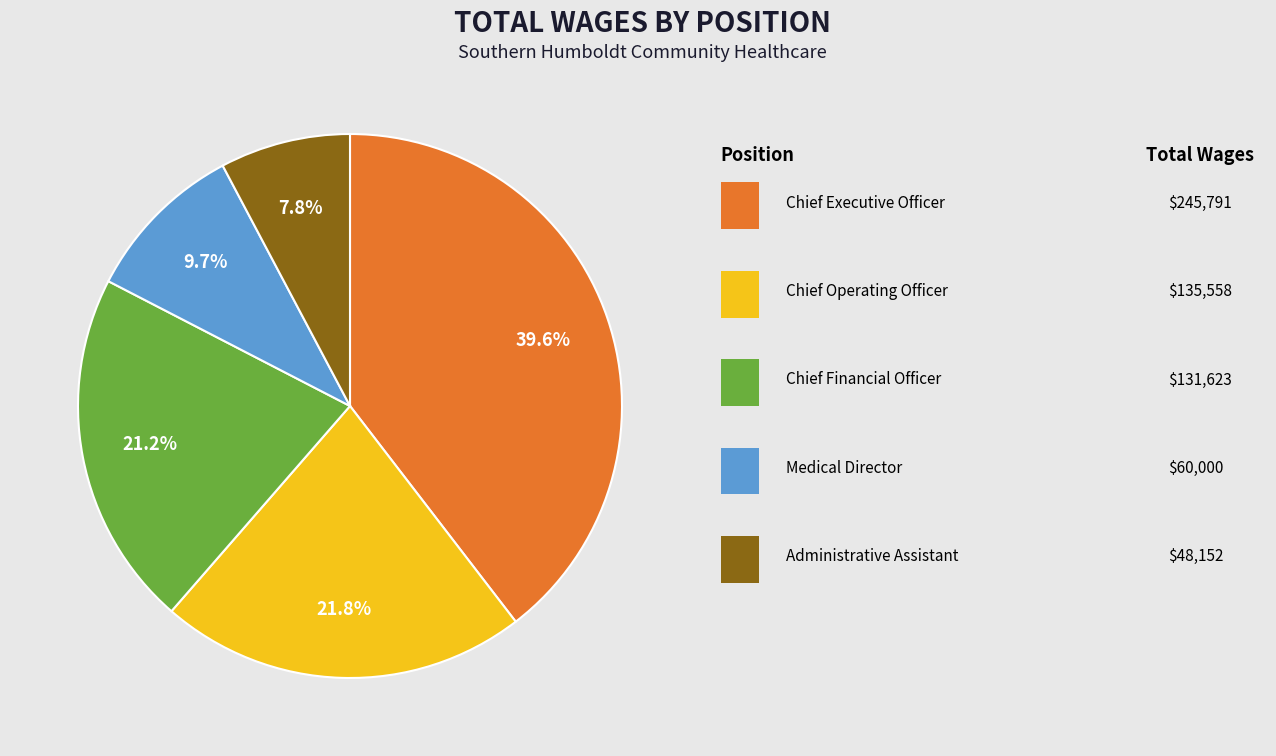

Does any single category account for the majority?

No